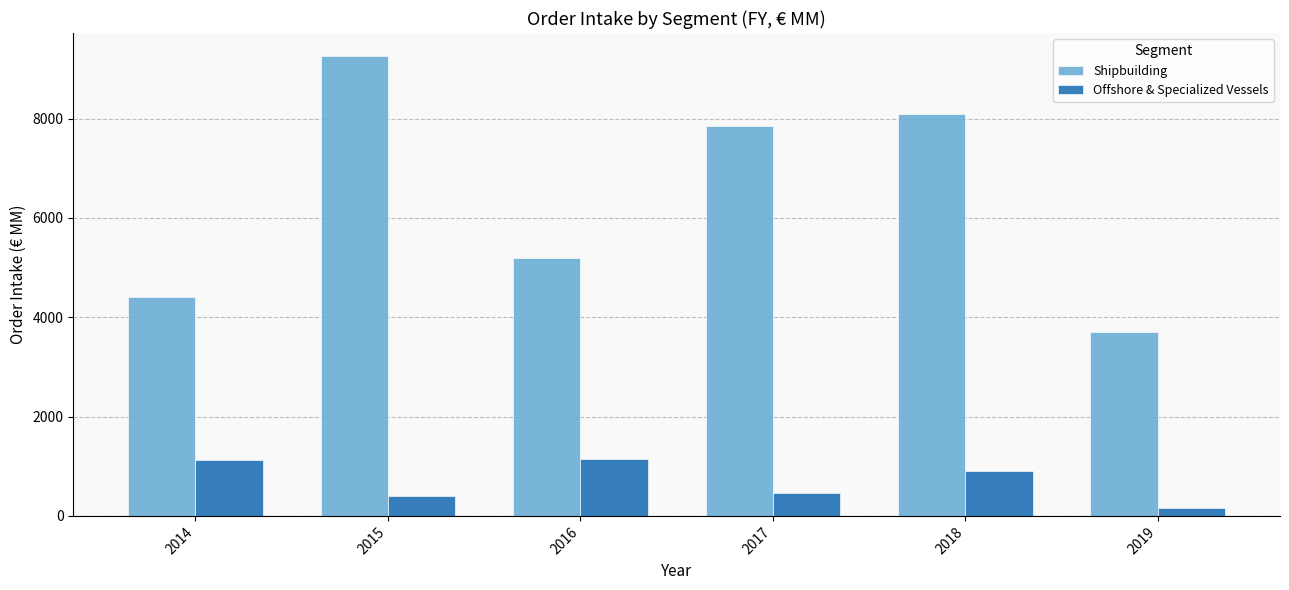

The value of Offshore & Specialized Vessels at 2014 is 730. True or false?

False